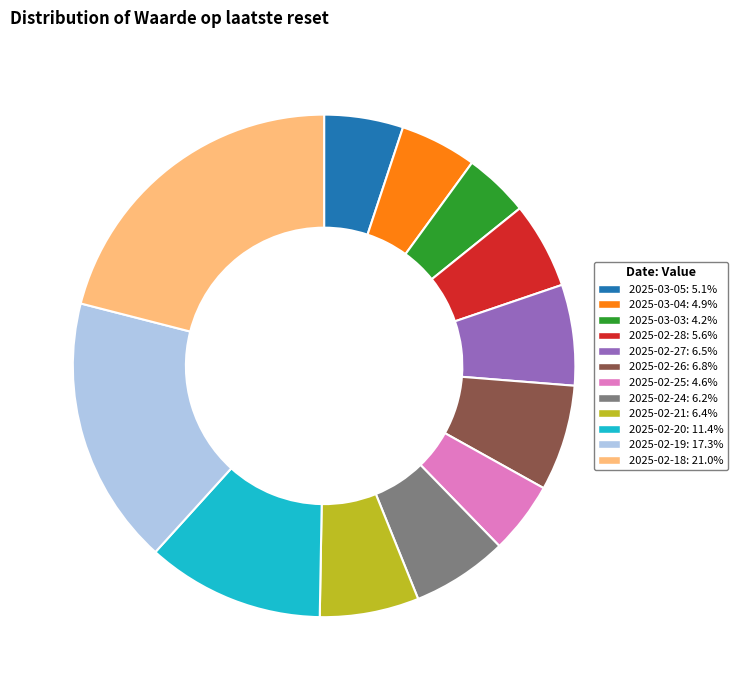

Is 2025-02-19 the majority of the pie?

No